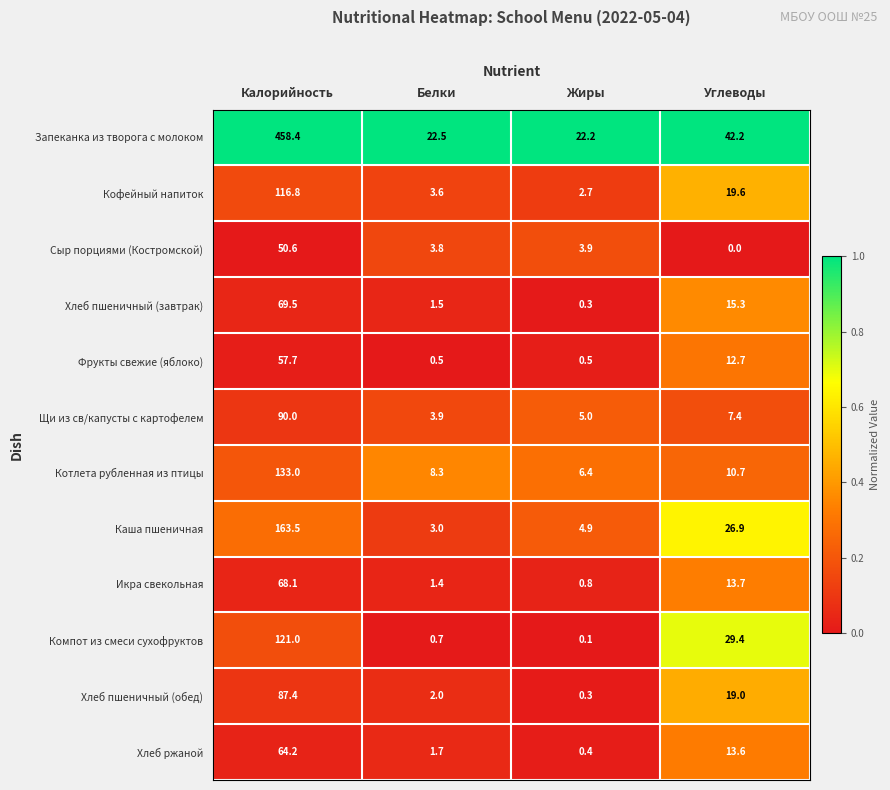

What is the sum of the Хлеб пшеничный (завтрак) values at Белки and Жиры?

1.8